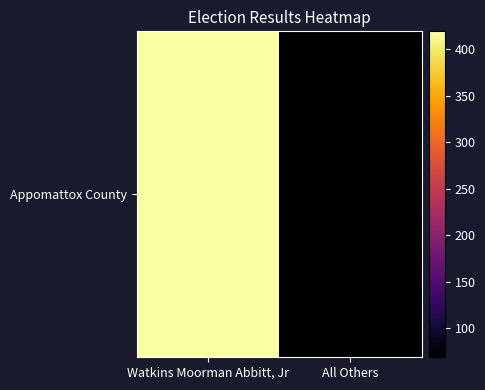

What is the change in value from Watkins Moorman Abbitt, Jr to All Others?

-350